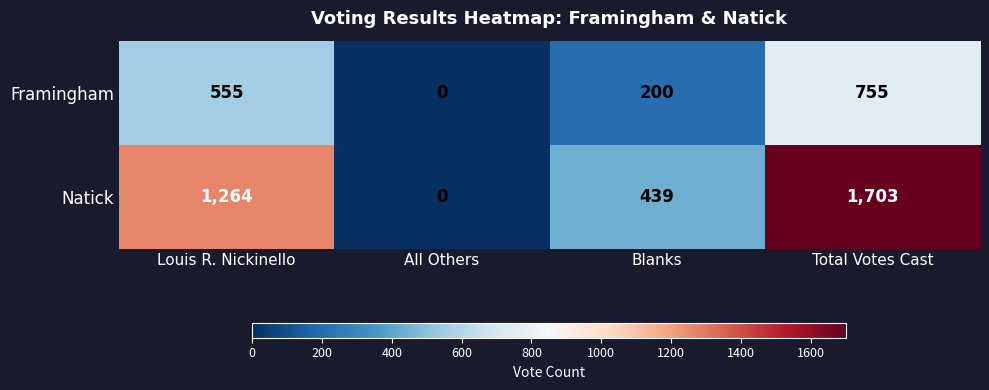

What is the spread (max minus min) of values at Blanks?

239